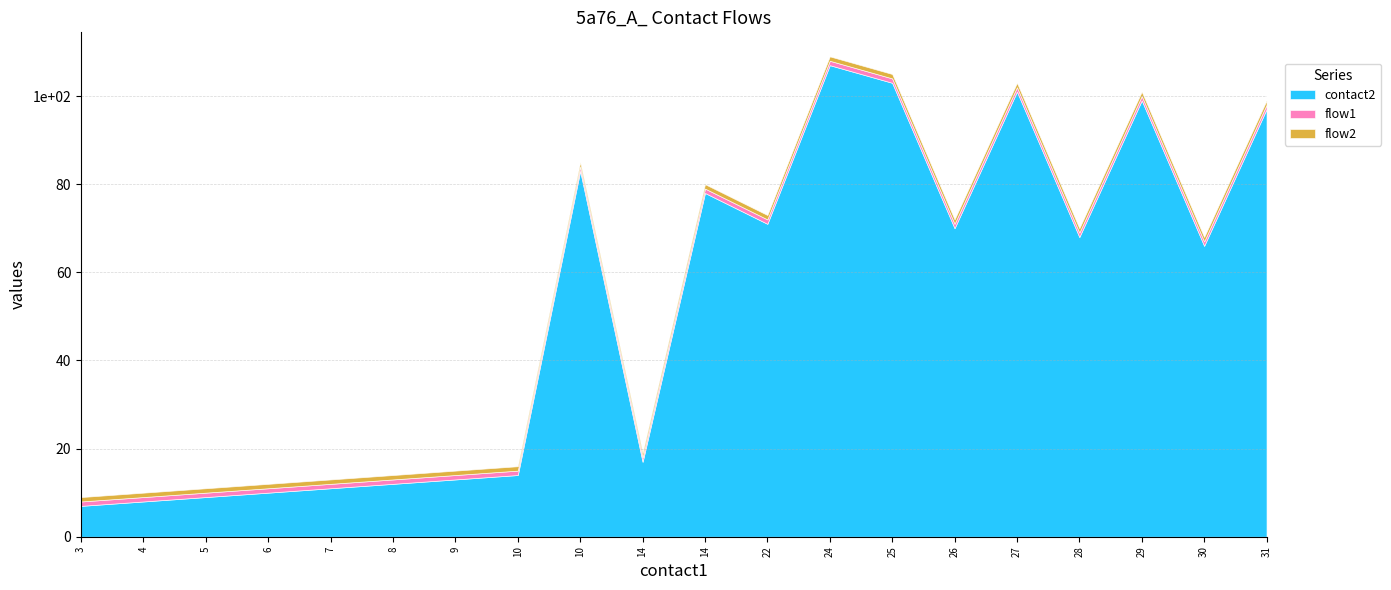

At 28, list the series in order from smallest to largest.

flow1, flow2, contact2